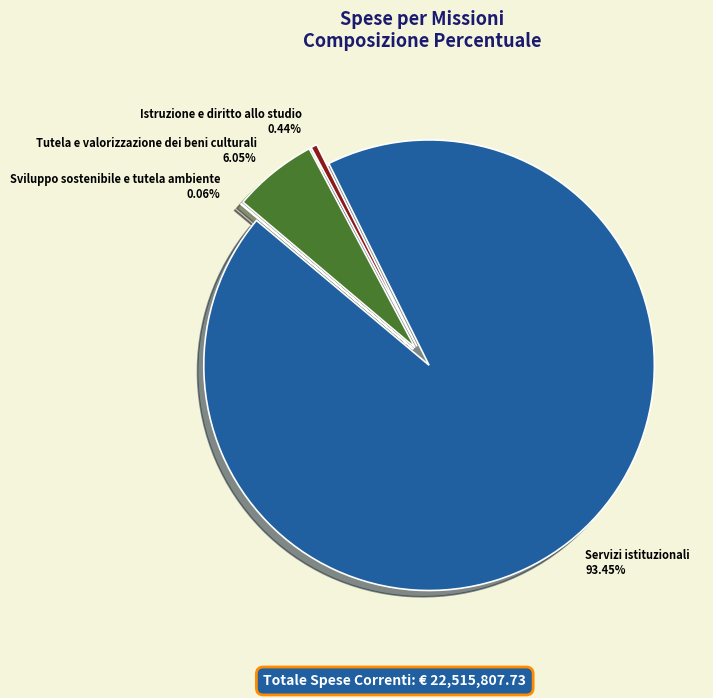

Rank the categories by value from lowest to highest.

Sviluppo sostenibile e tutela ambiente, Istruzione e diritto allo studio, Tutela e valorizzazione dei beni culturali, Servizi istituzionali